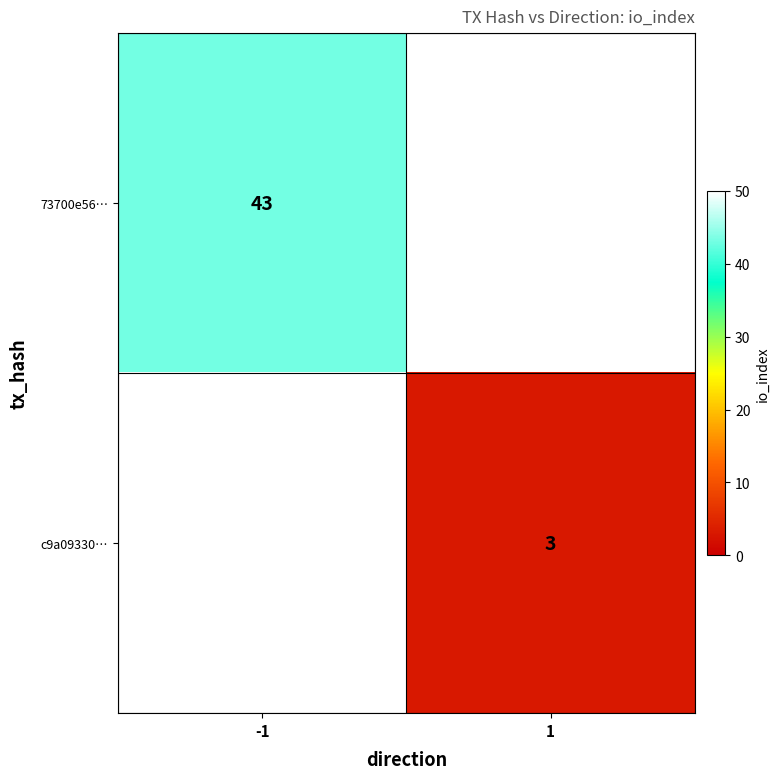

How many distinct data groups are displayed?

2